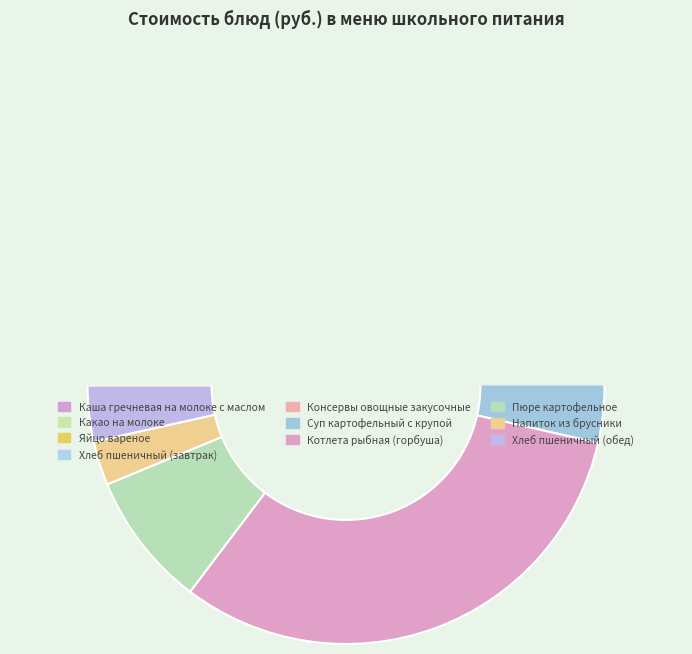

Does Суп картофельный с крупой account for over 50% of the chart?

No